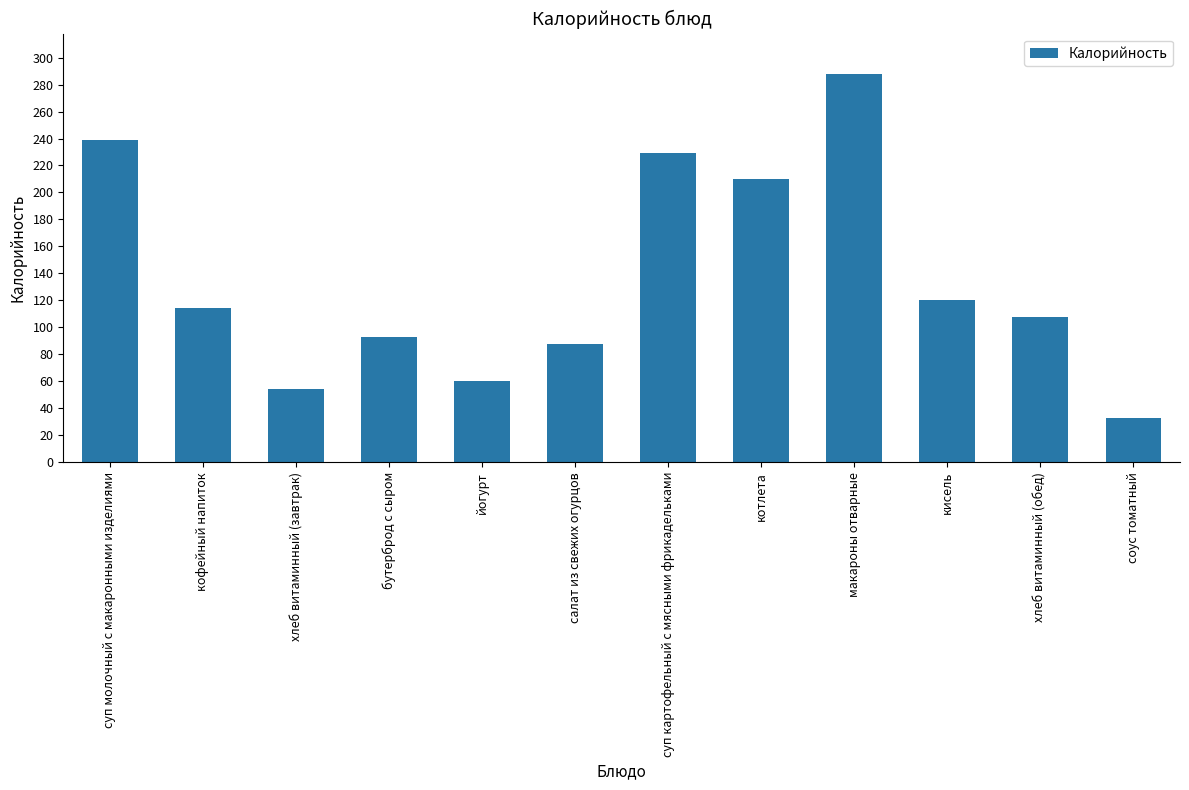

At which category does the chart reach its minimum across all series?

соус томатный